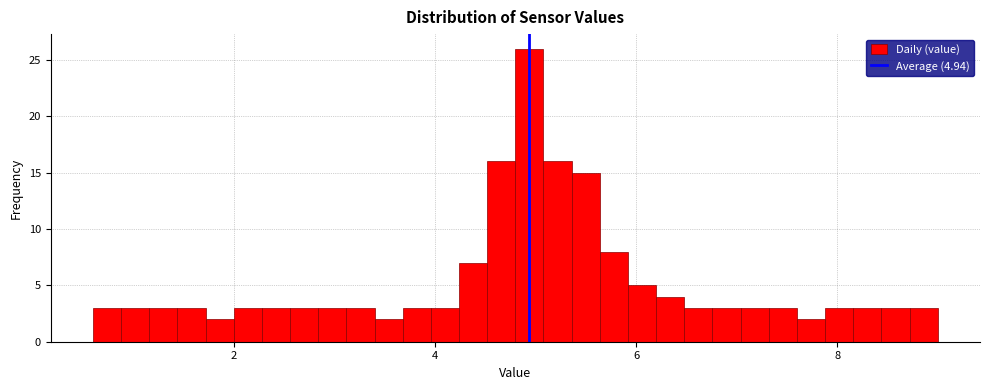

Read against the x-axis, roughly where is the centre of the tallest bar?

5.0